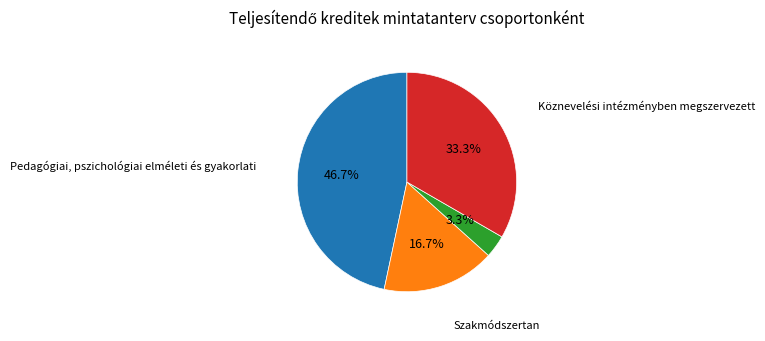

Is there any slice that represents more than half of the pie?

No